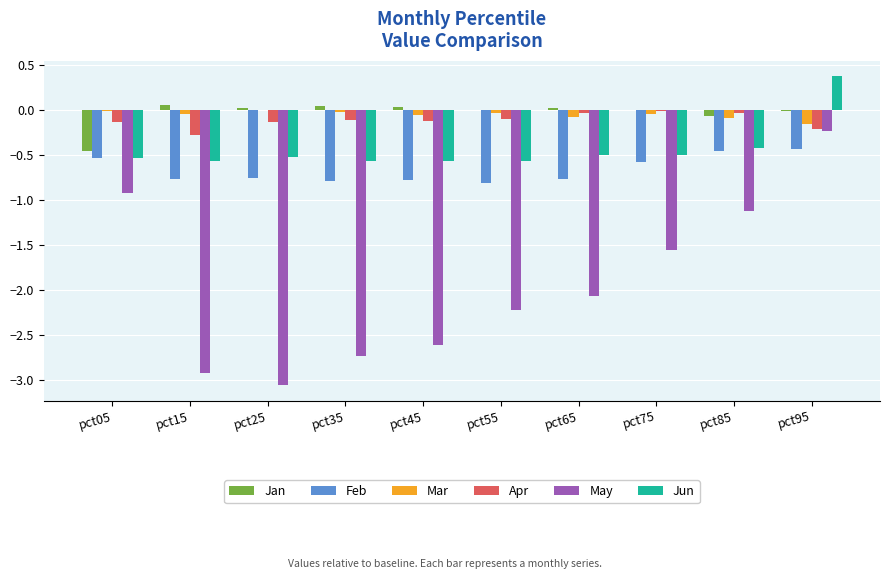

Is the value of Mar at pct65 greater than the value of Jun at pct95?

No